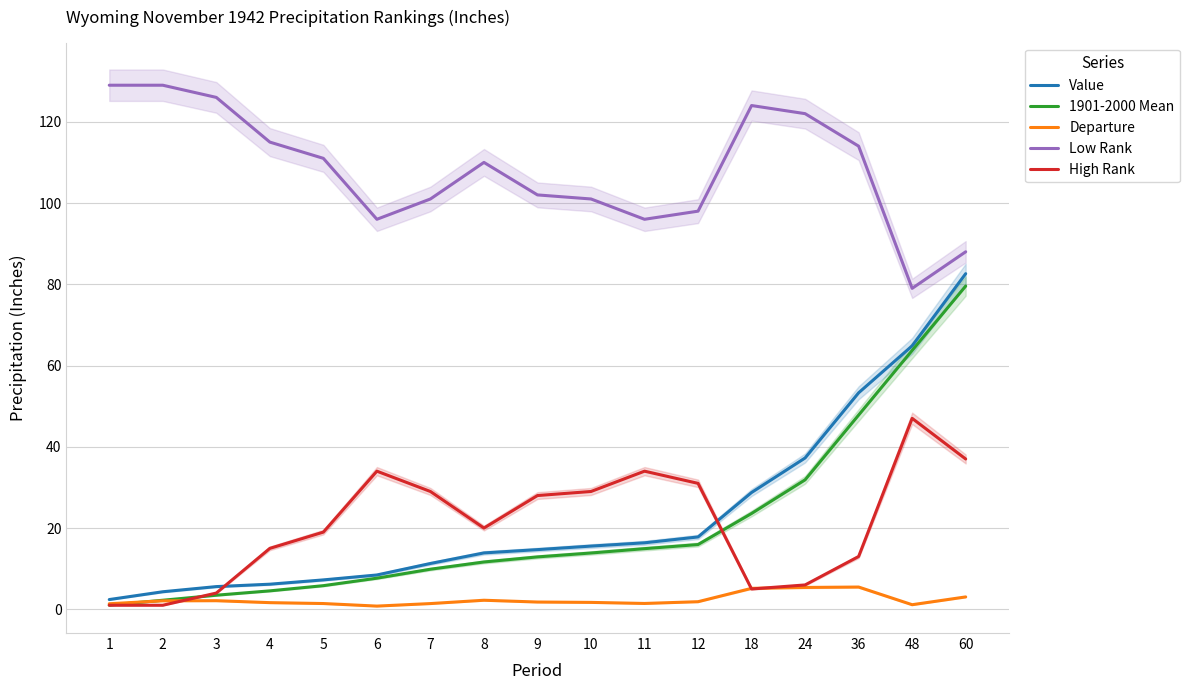

What is the sum of the Low Rank values at 8 and 36?

224.0